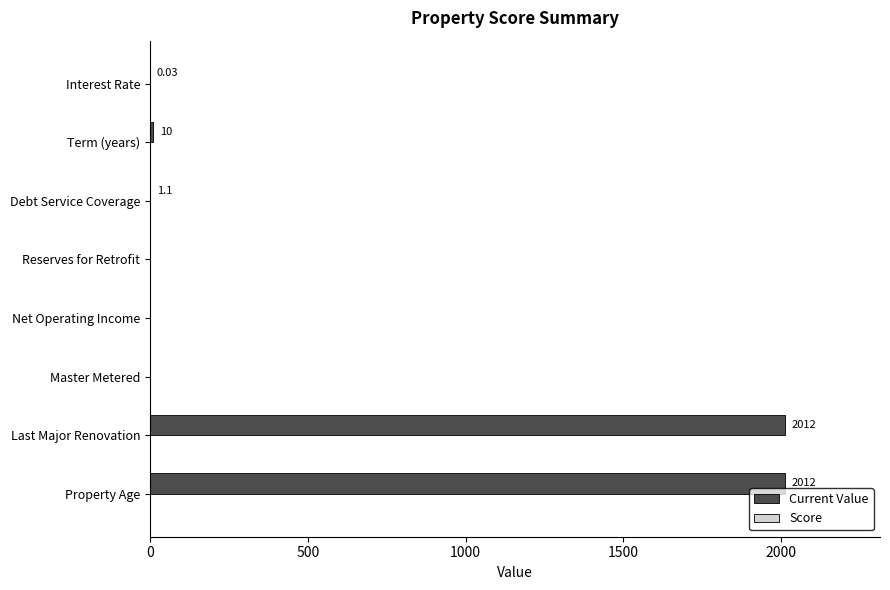

Between Last Major Renovation and Interest Rate, which is larger?

Last Major Renovation